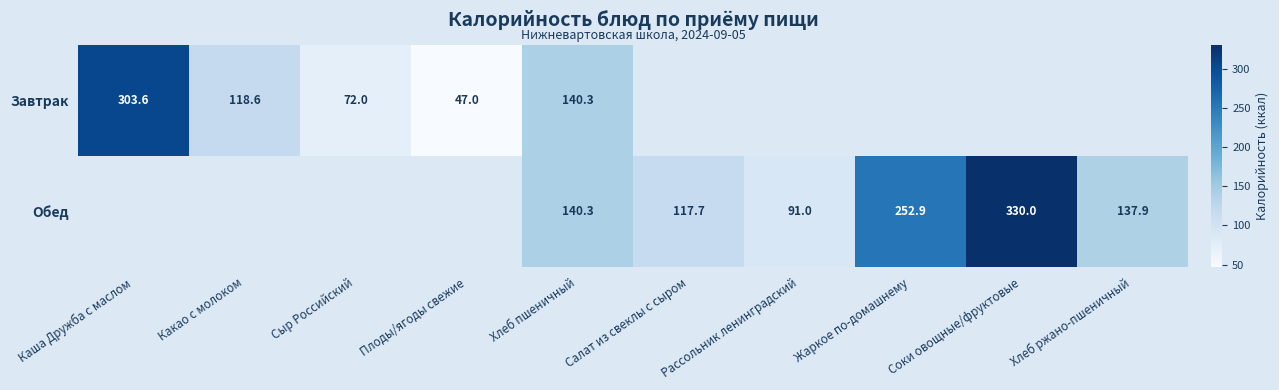

At Плоды/ягоды свежие, list the series in order from largest to smallest.

Завтрак, Обед